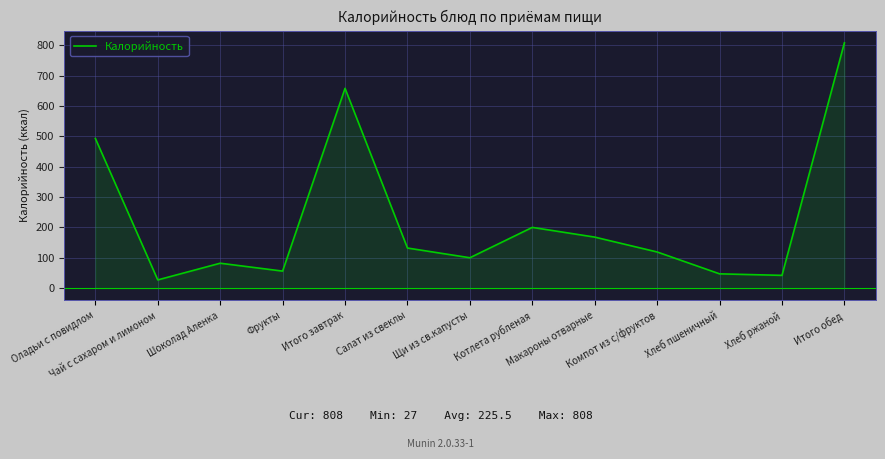

Where is the first local maximum?

Шоколад Аленка